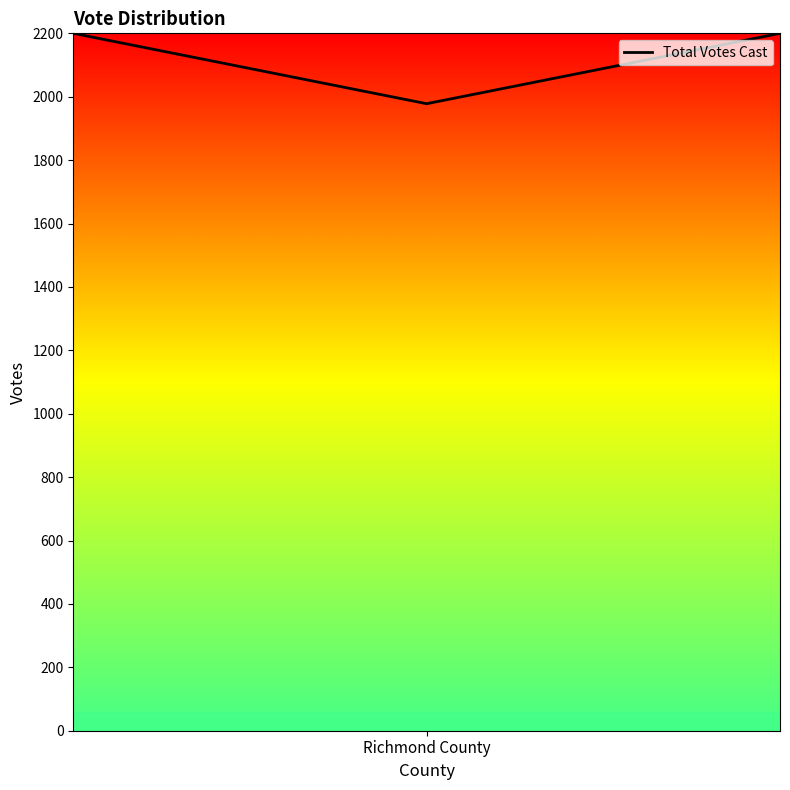

What is the greatest value displayed?

2200